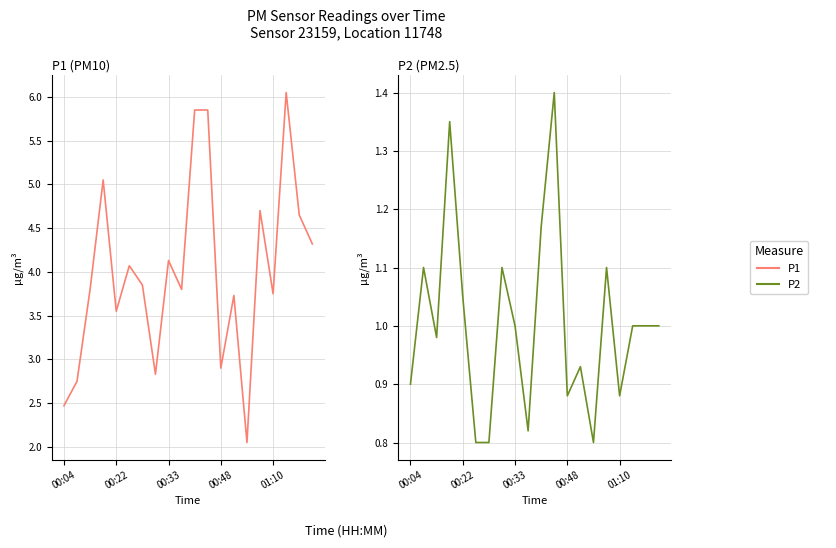

At which category is the sum across all series the highest?

11